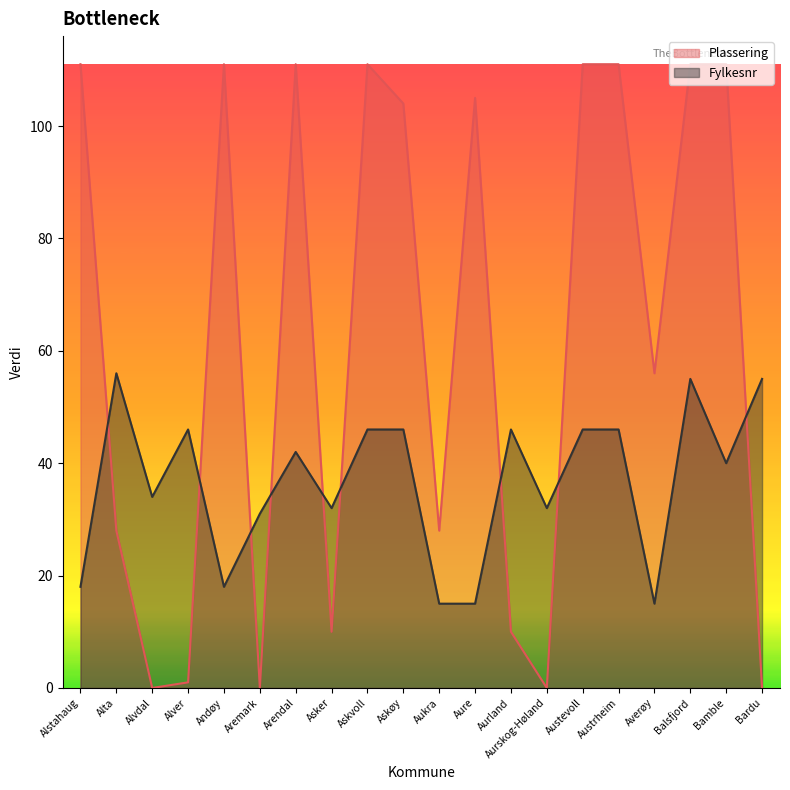

How many lines are shown in the chart?

2